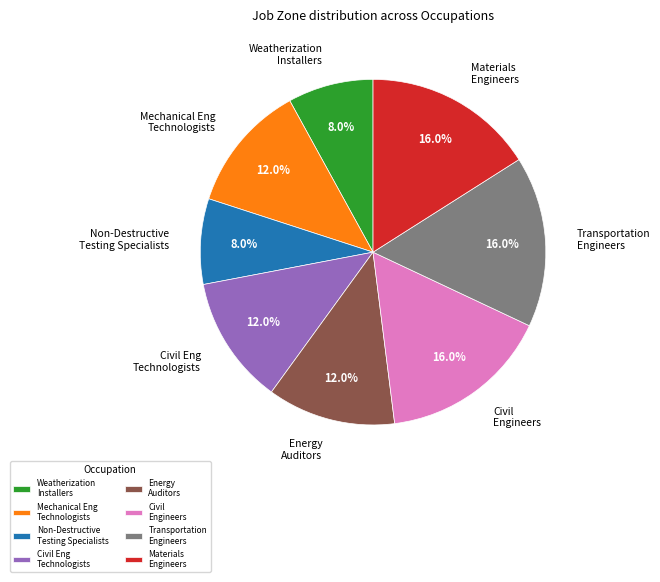

Does any single category account for the majority?

No